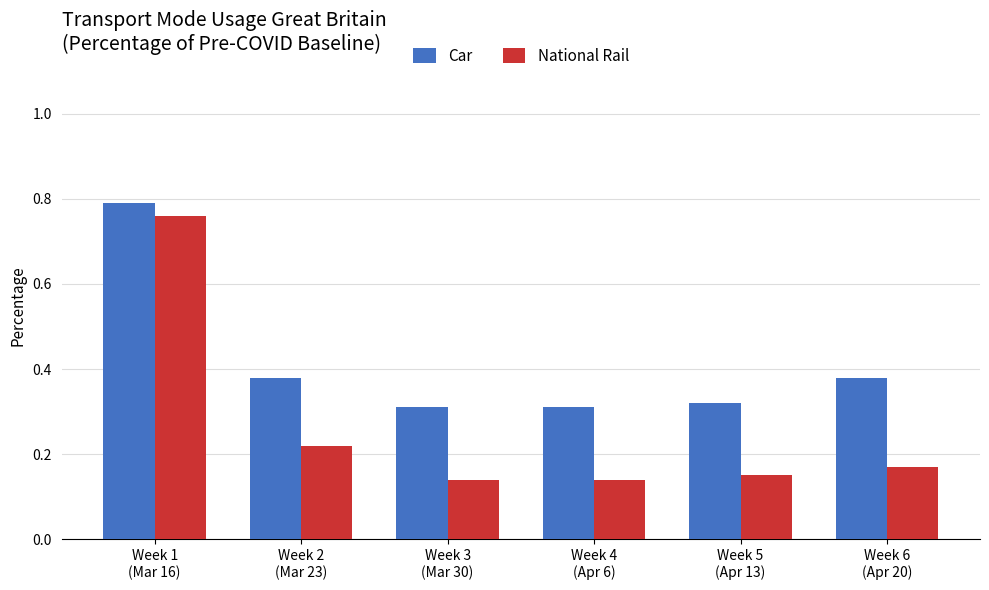

What is the label of the 1st bar from the right?

Week 6
(Apr 20)